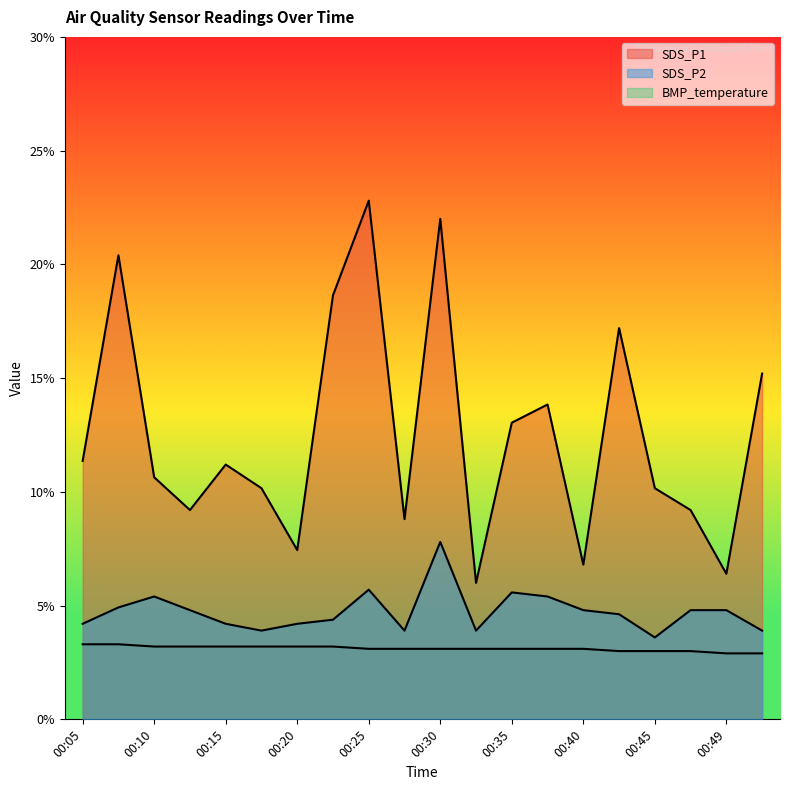

True or false: BMP_temperature and SDS_P2 cross at least once.

False